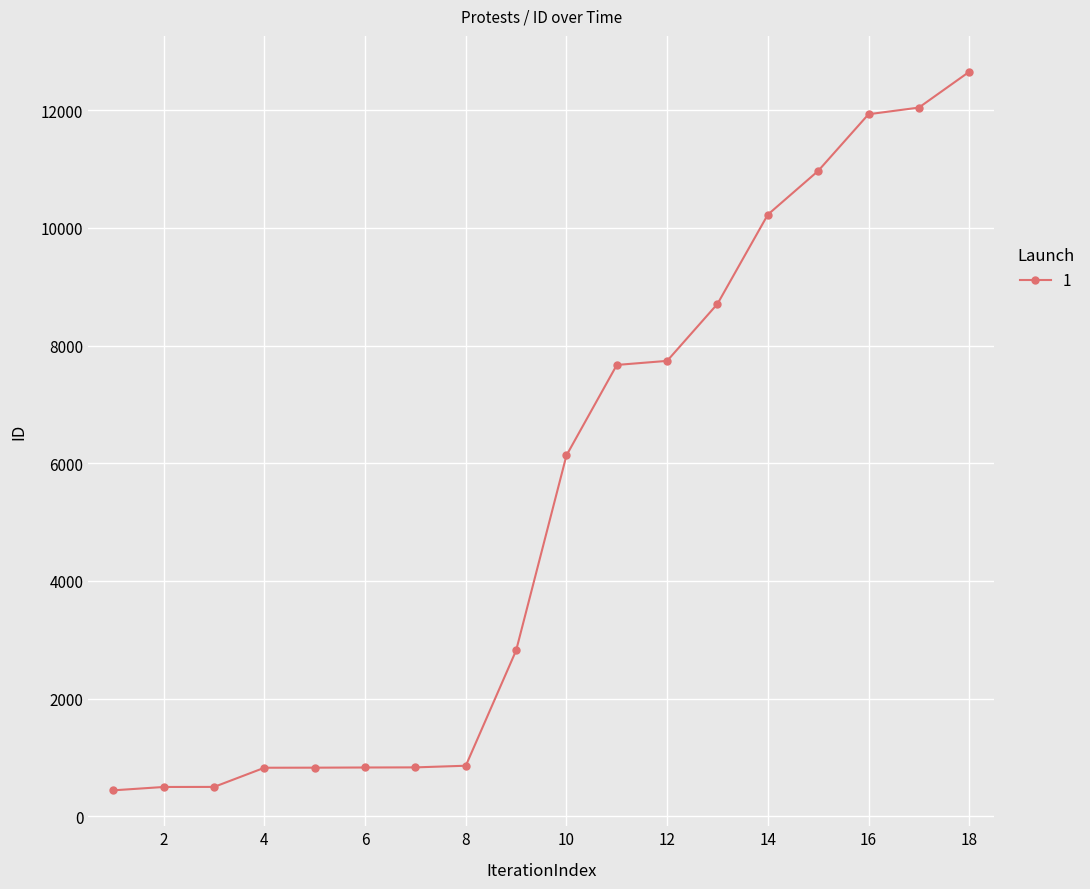

What is the value of the 15th point from the left?

10968